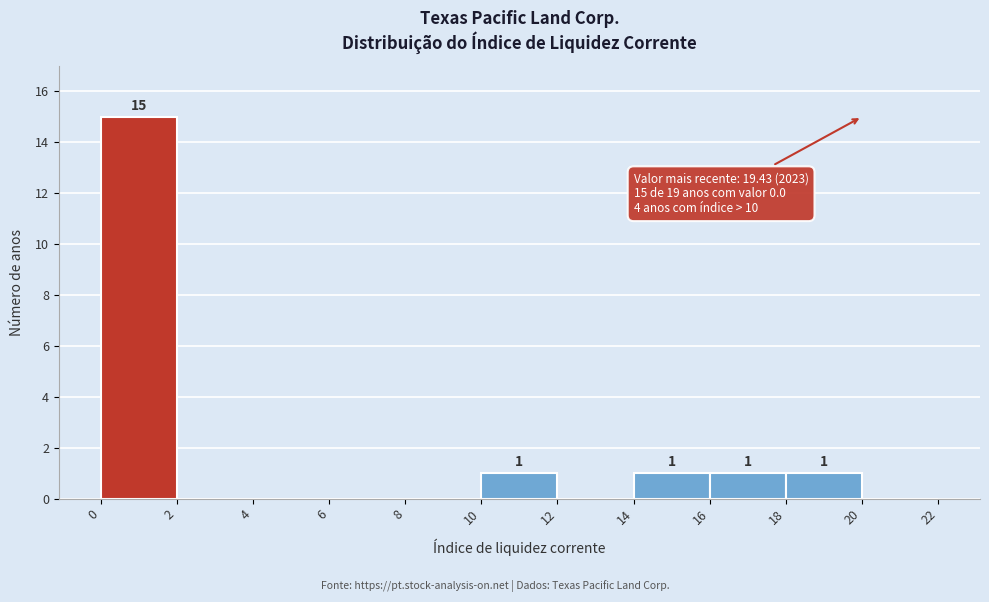

Over which range of the x-axis is the bar tallest?

0 to 2